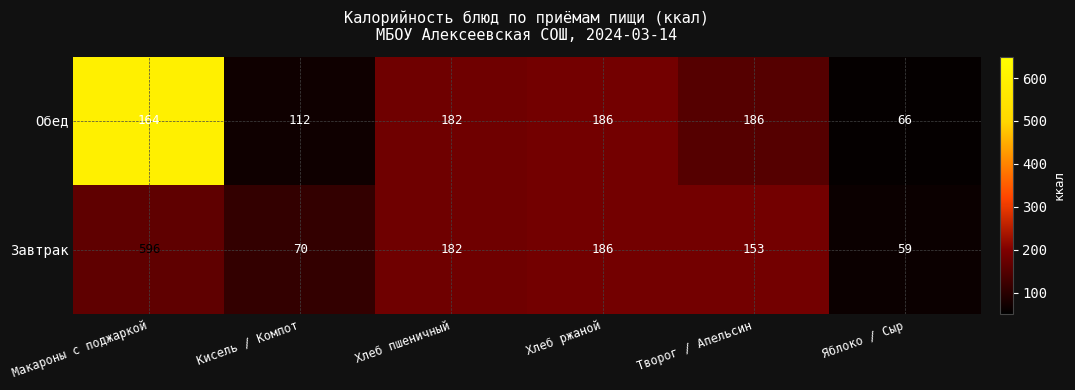

What is the sum of all Завтрак values?

1246